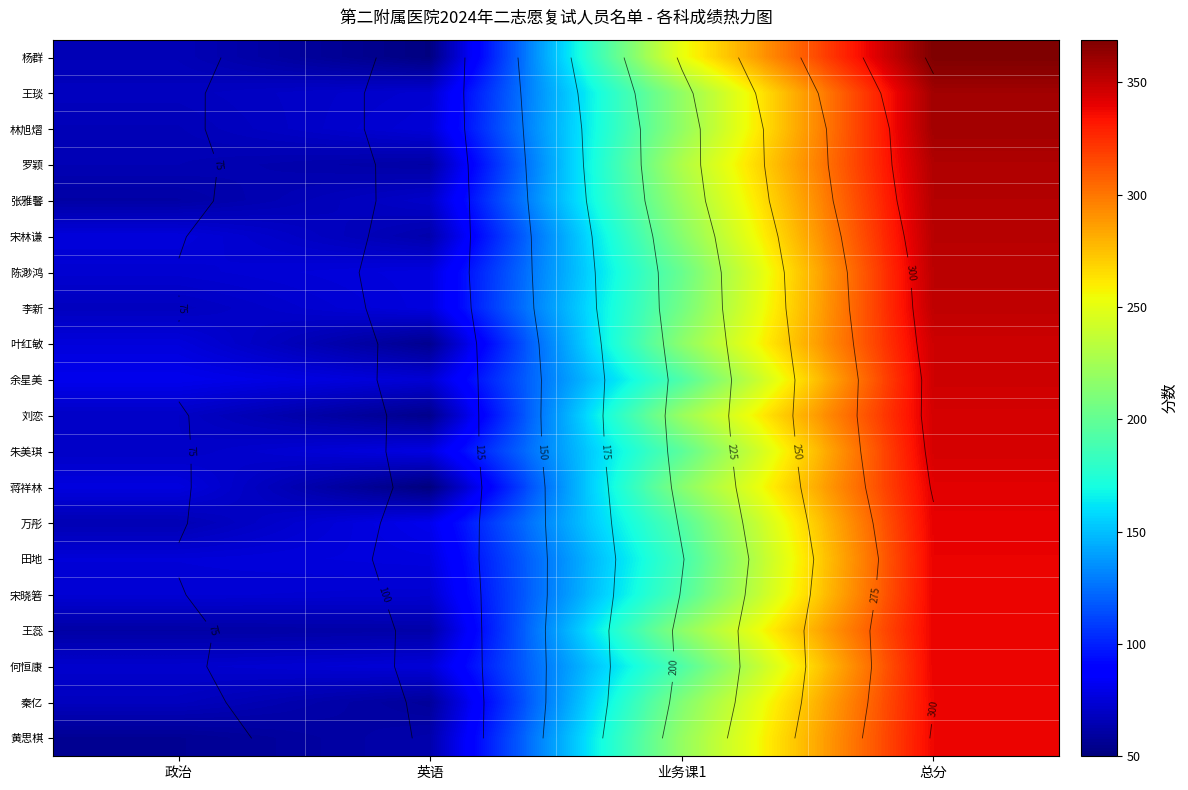

What is the difference between the 宋晓箬 values at 英语 and 政治?

1